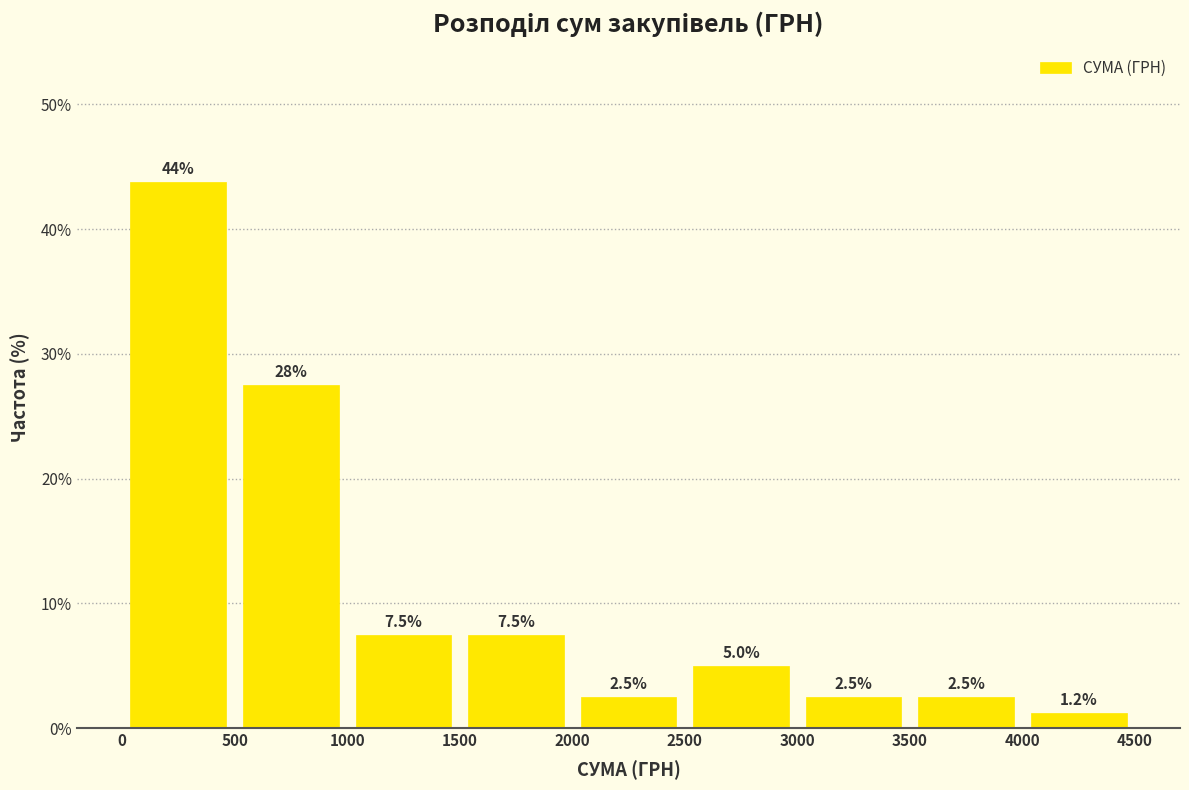

Over which range of the x-axis is the bar tallest?

0 to 500